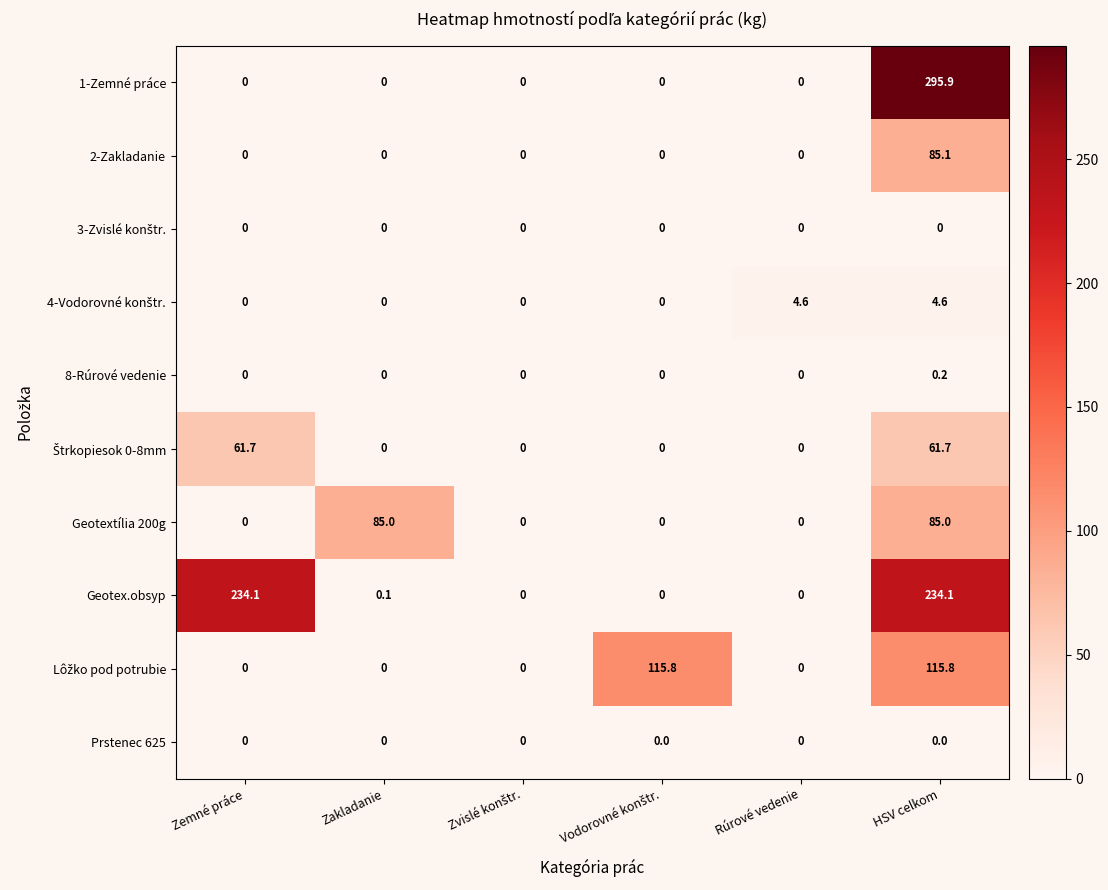

What is the spread (max minus min) of values at Rúrové vedenie?

4.6